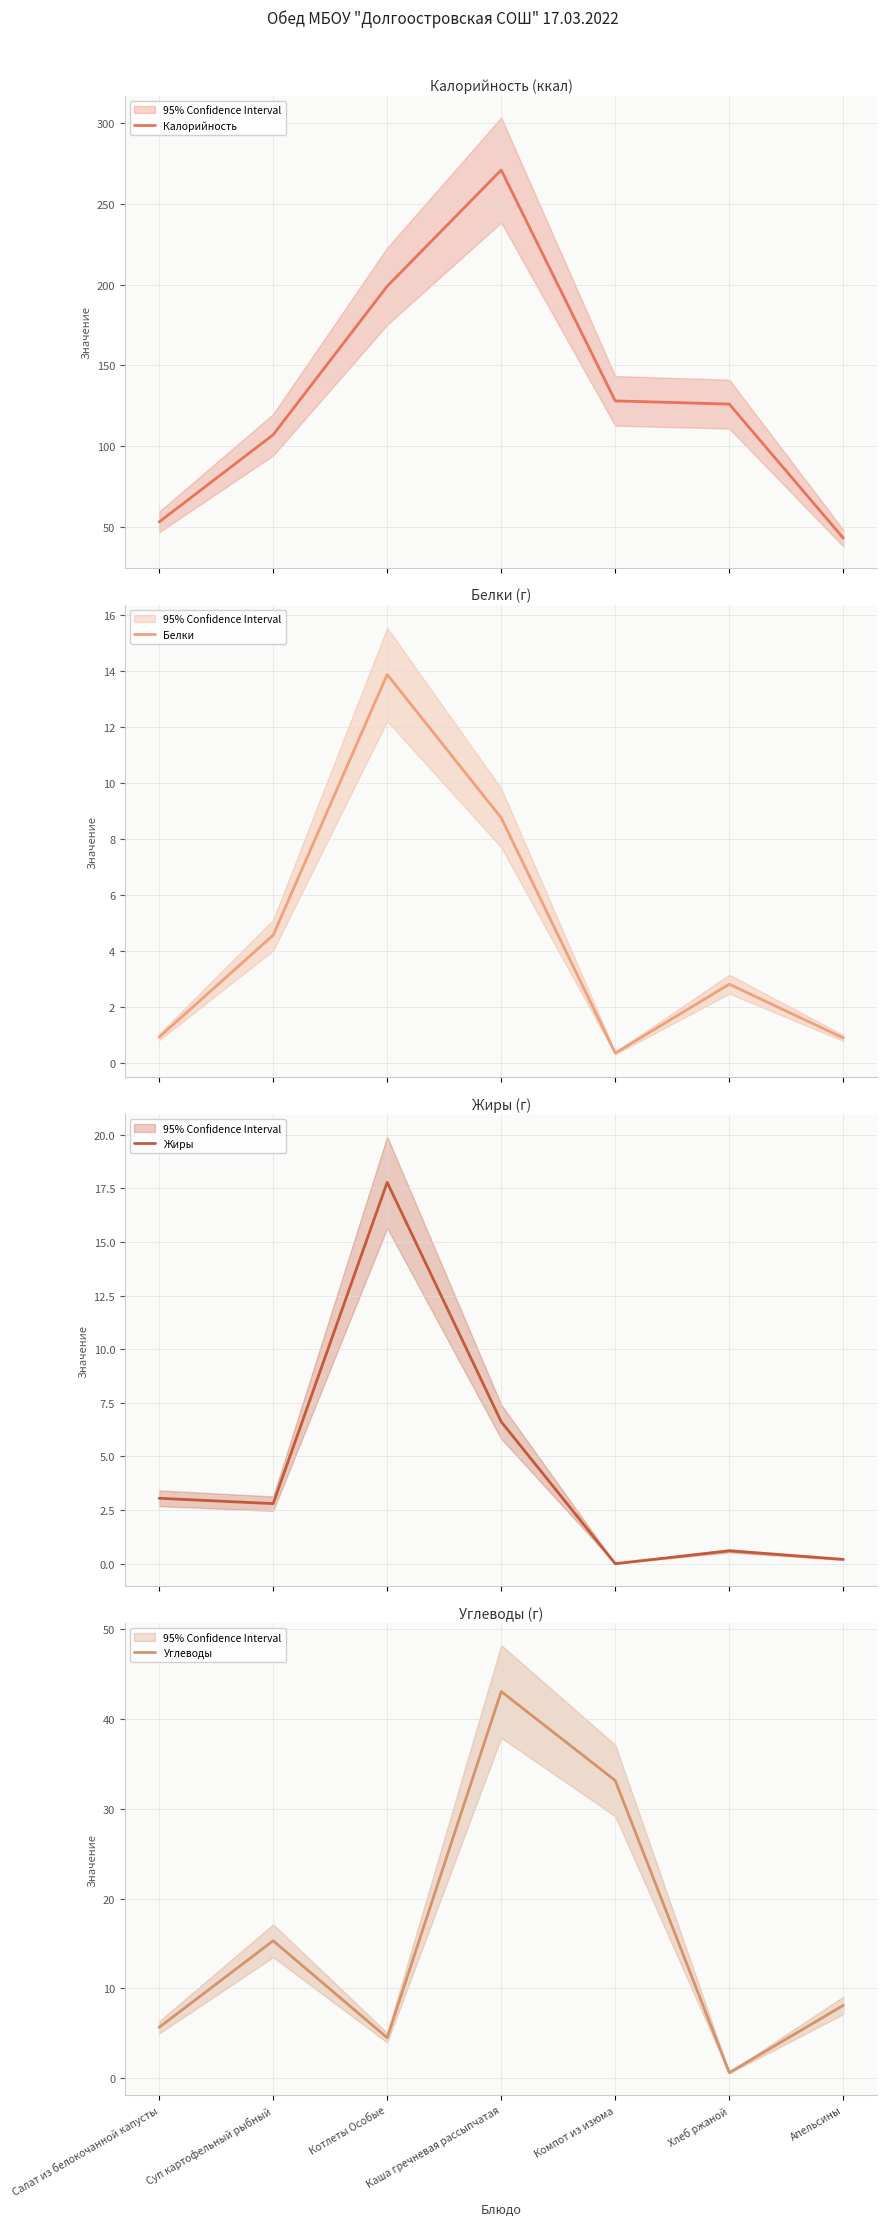

Reading left to right, what are all the values shown in this chart?

Калорийность: 53.0	107.0	199.0	271.0	128.0	126.0	43.0
Белки: 0.9	4.6	13.9	8.8	0.4	2.8	0.9
Жиры: 3.0	2.8	17.8	6.6	0.0	0.6	0.2
Углеводы: 5.7	15.3	4.5	43.1	33.2	0.6	8.1